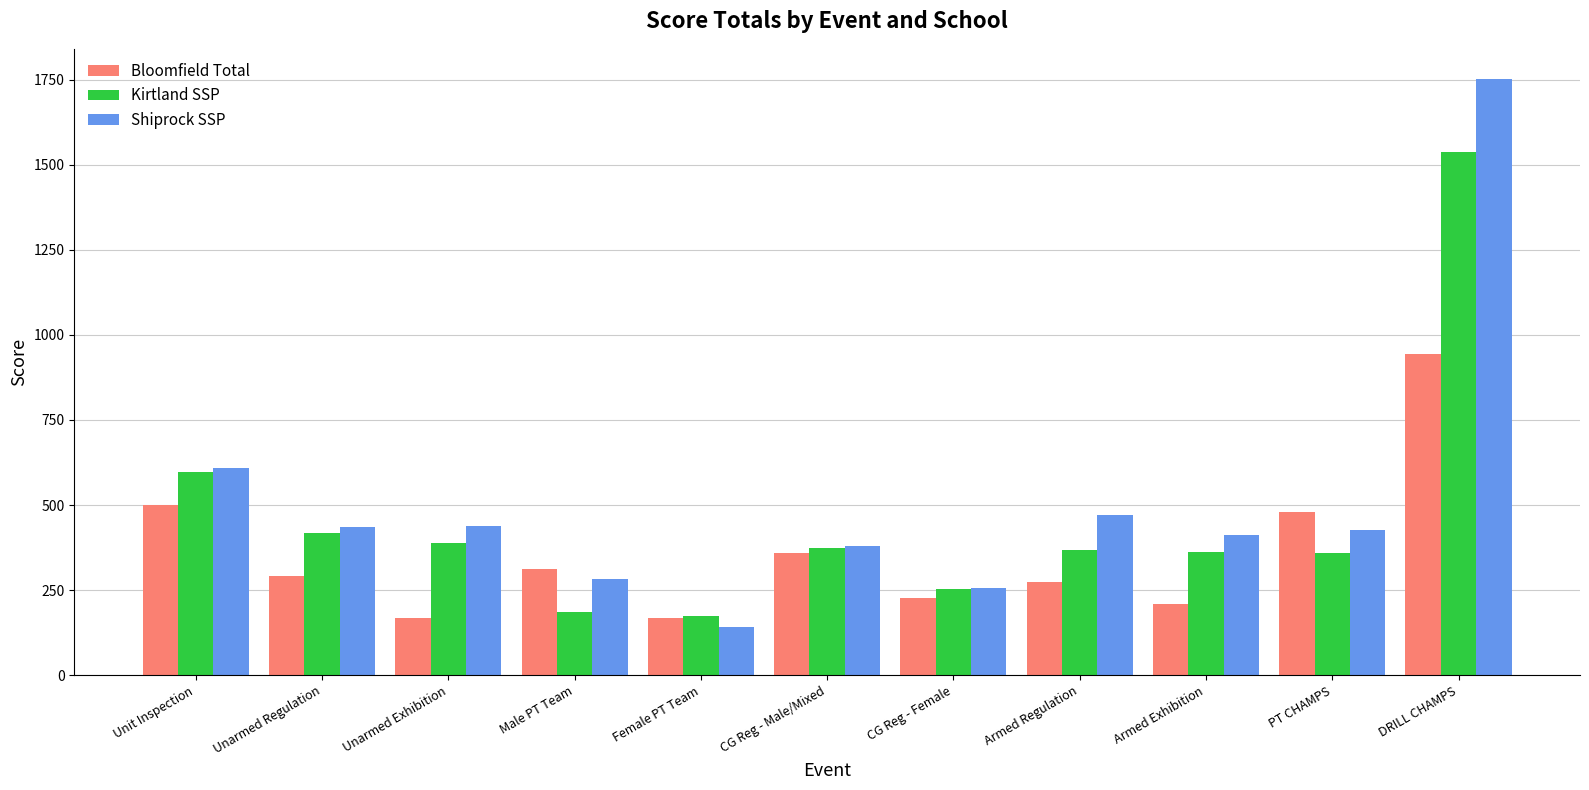

The value of Shiprock SSP at Male PT Team is 284. True or false?

True